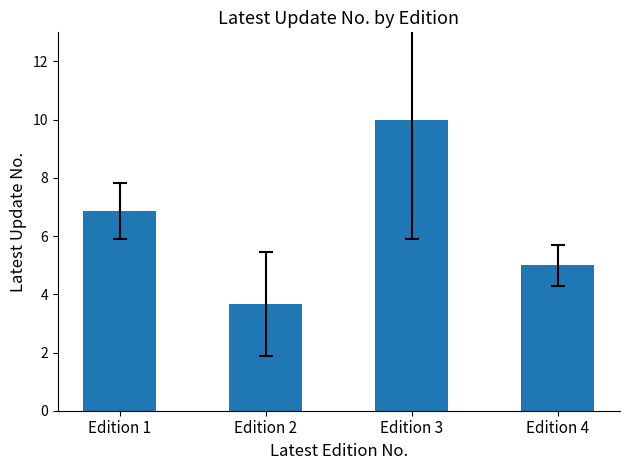

At which label does the data first exceed 6?

Edition 1